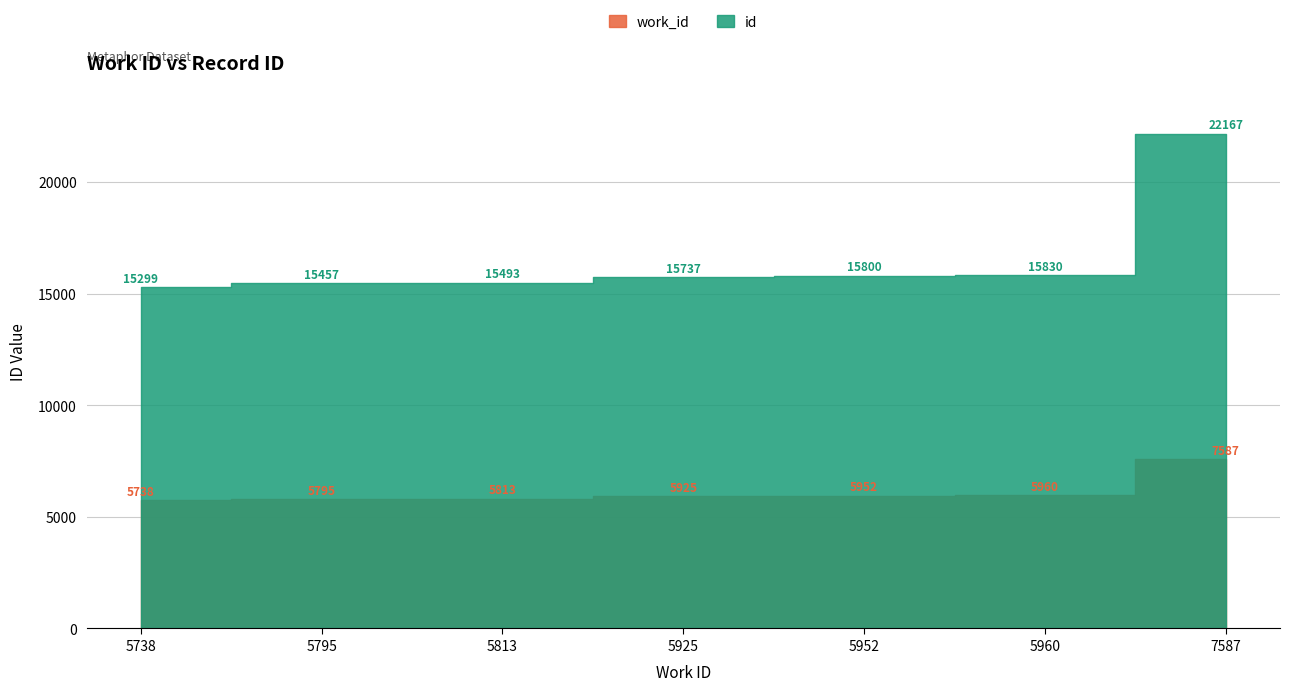

What is the maximum value shown in the chart?

22167